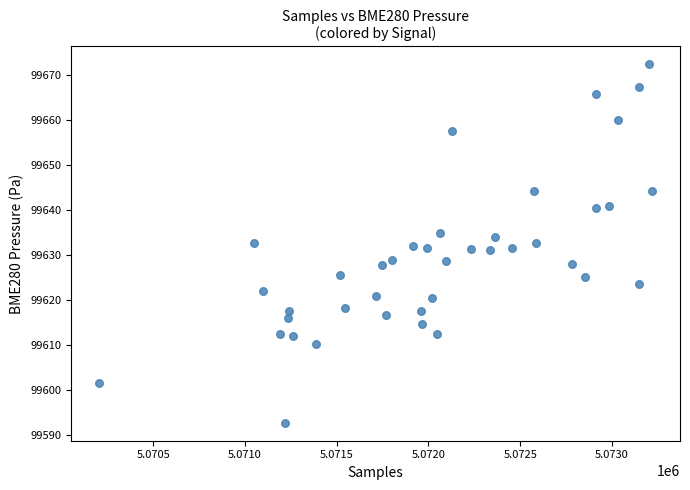

What is the range of Y values (max minus min)?

79.7